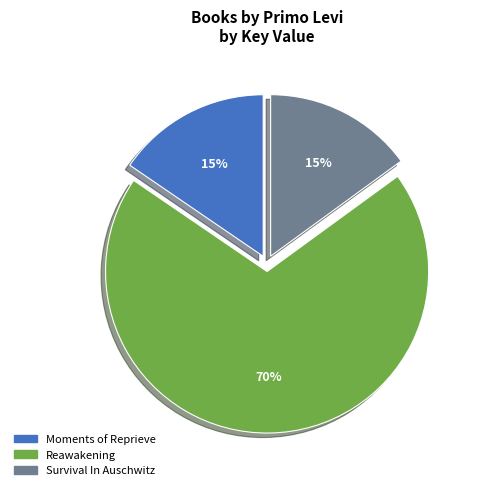

Is it true that Survival In Auschwitz is 15% of the pie?

True